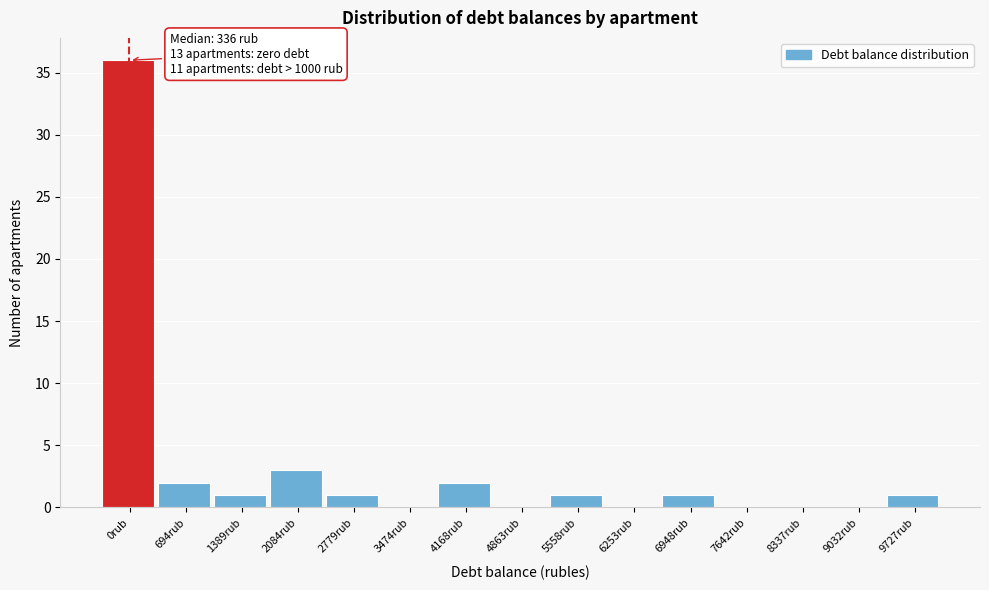

Reading left to right, transcribe all the data shown in this chart.

0rub=36	694rub=2	1389rub=1	2084rub=3	2779rub=1	3474rub=0	4168rub=2	4863rub=0	5558rub=1	6253rub=0	6948rub=1	7642rub=0	8337rub=0	9032rub=0	9727rub=1